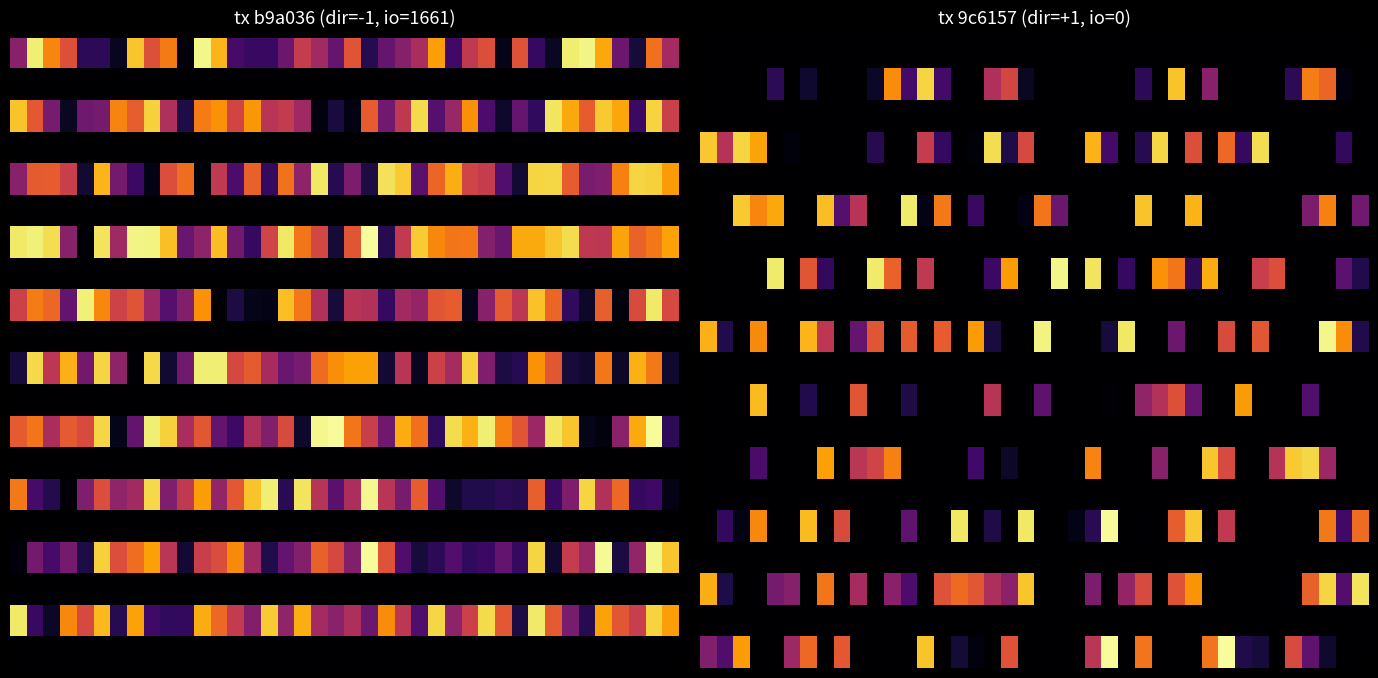

Which label corresponds to the largest value in the chart?

31